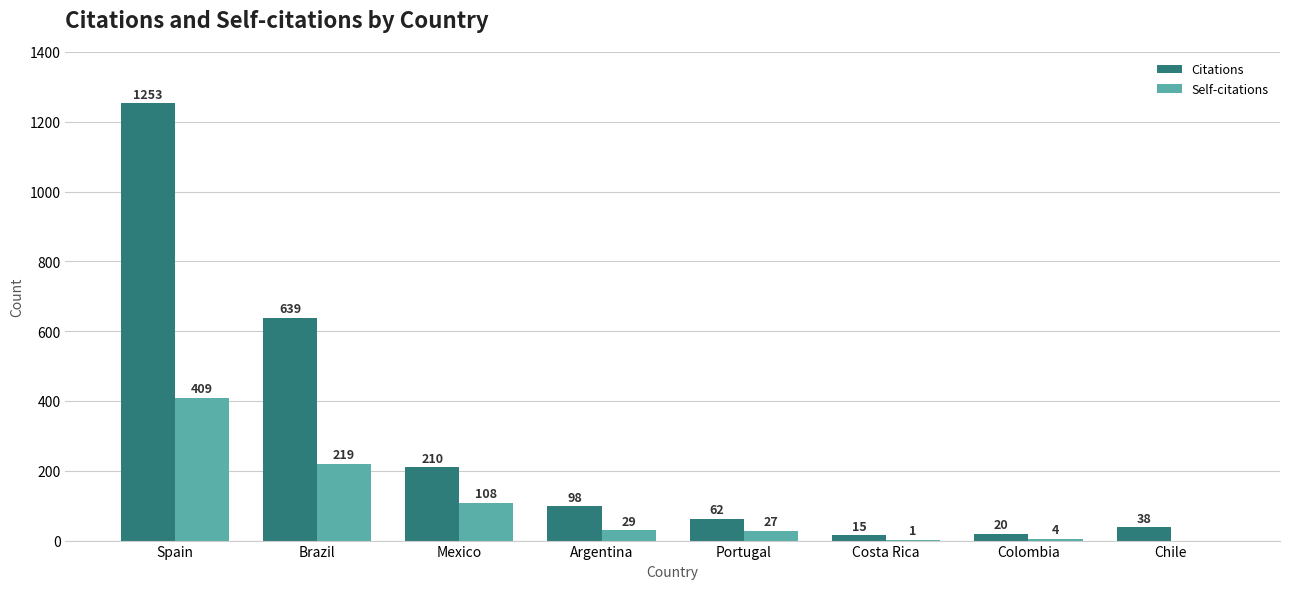

What are all the series names shown in the legend?

Citations, Self-citations